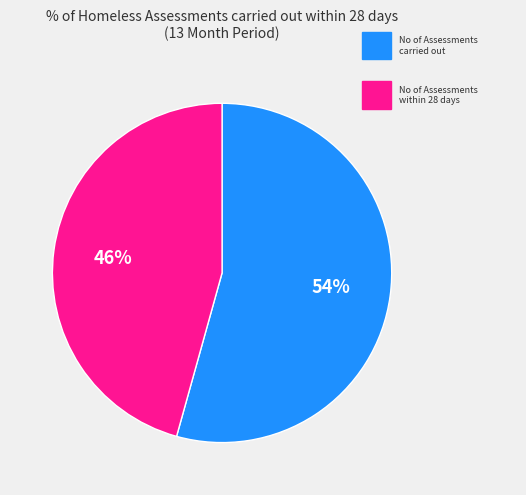

How many segments does this pie chart have?

2